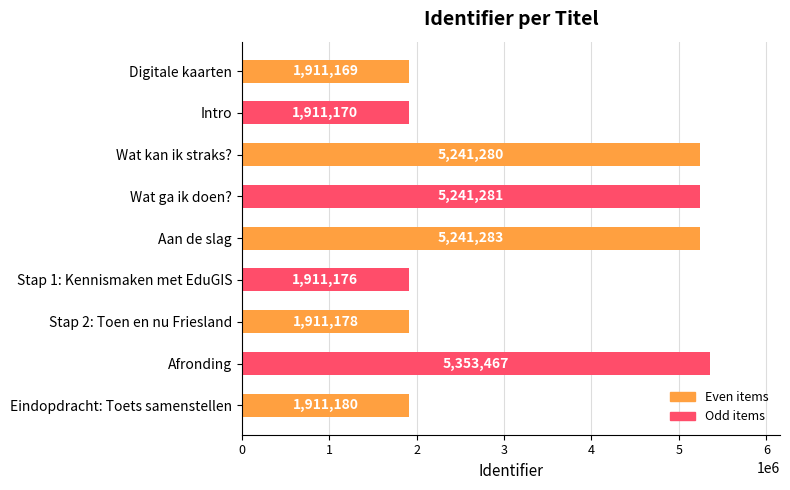

How many data points does each series have?

9